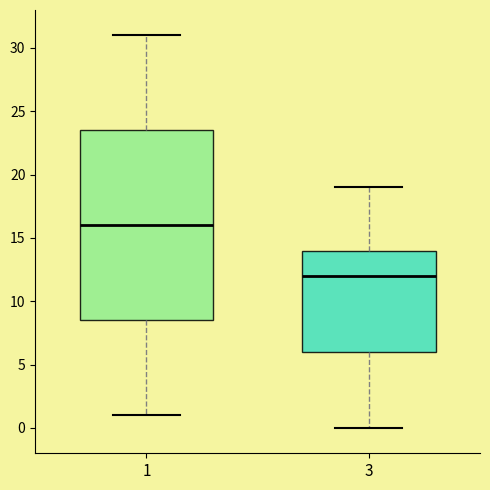

Reading left to right, read every box against the y-axis: the position of its median line, the range the box covers, and the ends of its whiskers. The values are not printed on the chart, so give them approximately, as read against the axis.

1: median 16.0, box 8.5 to 23.5, whiskers 1.0 to 31.0
3: median 12.0, box 6.0 to 14.0, whiskers 0.0 to 19.0